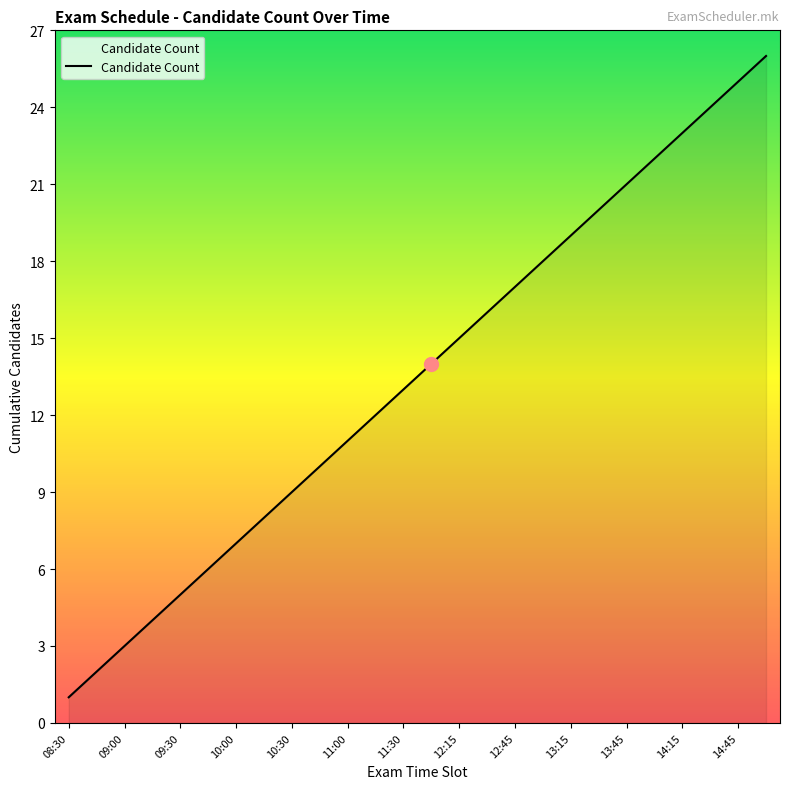

What is the difference between the maximum and minimum values?

25